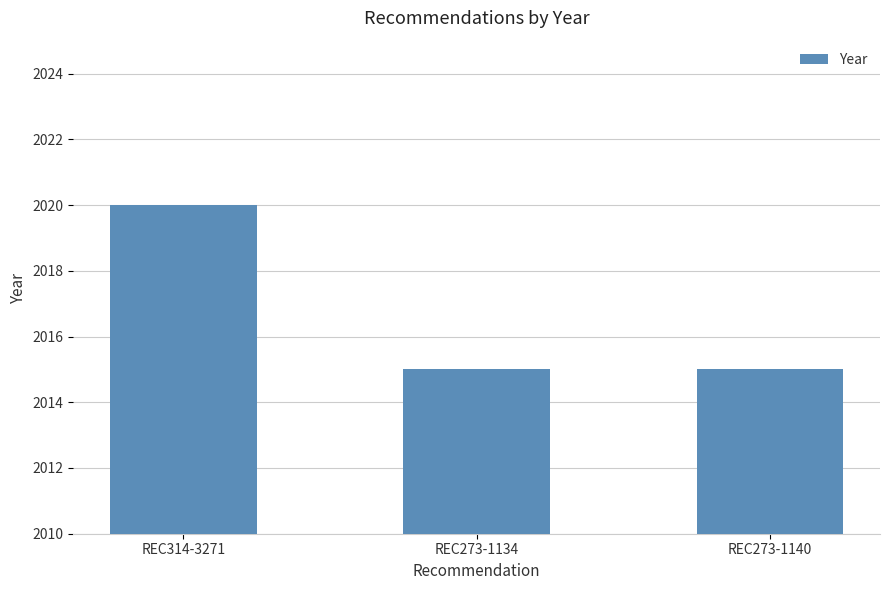

What is the difference between the maximum and minimum values?

5